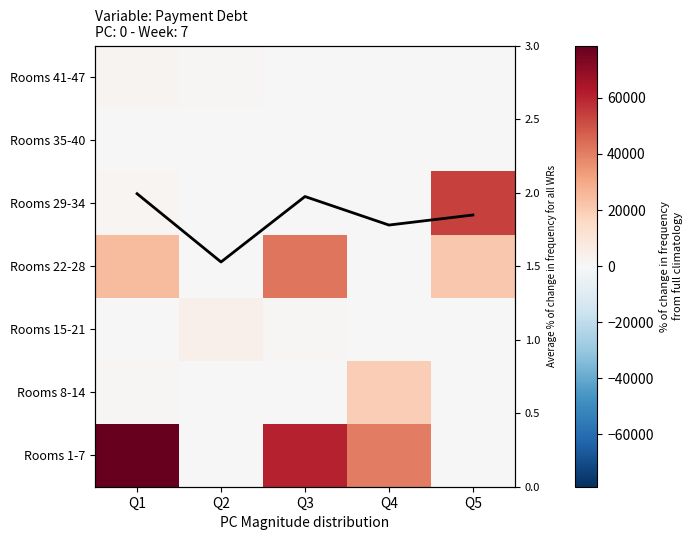

At which label does Rooms 29-34 first exceed 400?

Q1